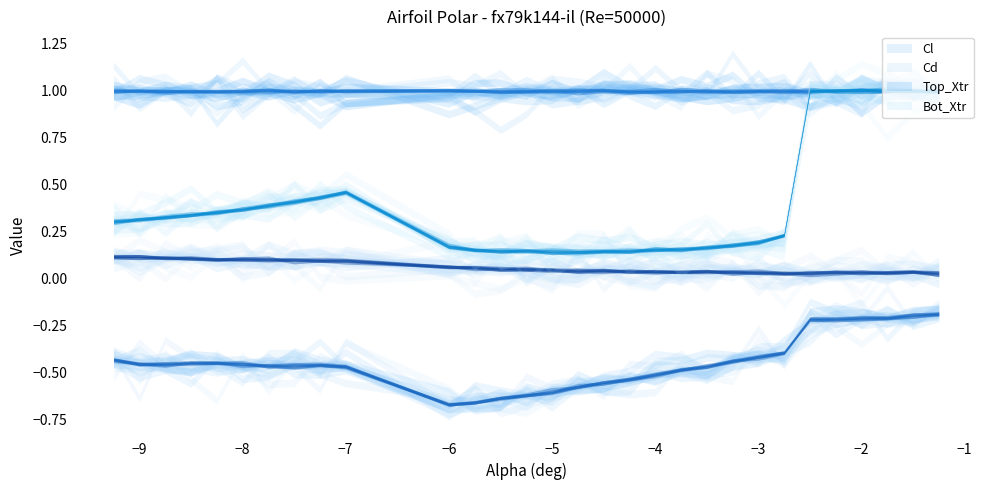

What is the sum of the Top_Xtr values at 2 and 16?

2.0